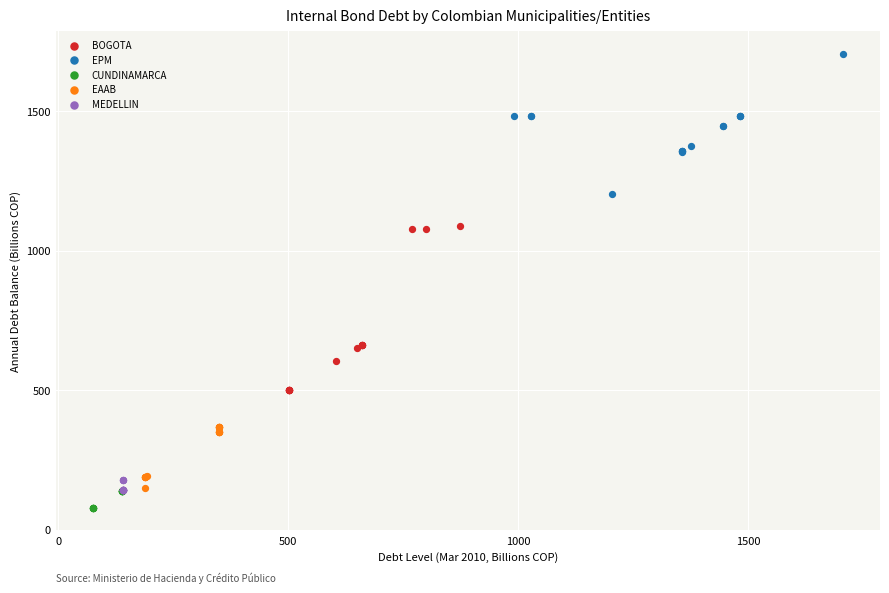

What are all the series names shown in the legend?

BOGOTA, EPM, CUNDINAMARCA, EAAB, MEDELLIN